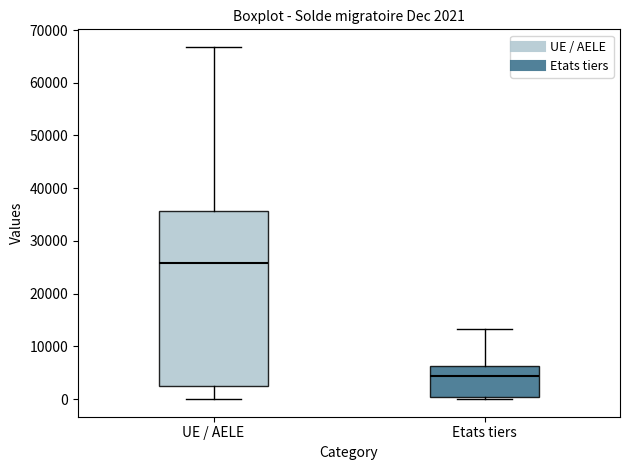

Which box is the tallest, from its lower edge to its upper edge?

UE / AELE